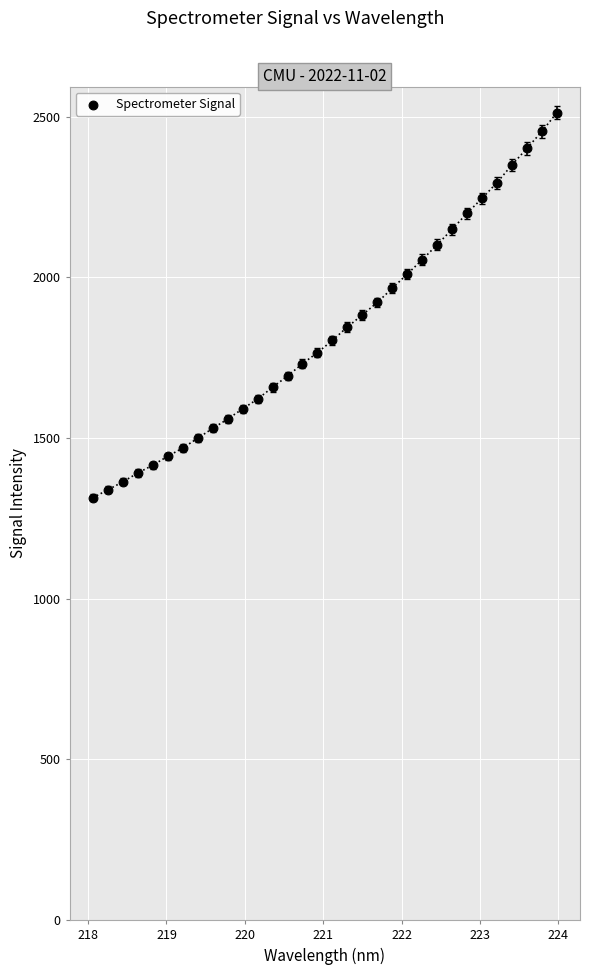

What is the range of X values (max minus min)?

5.9